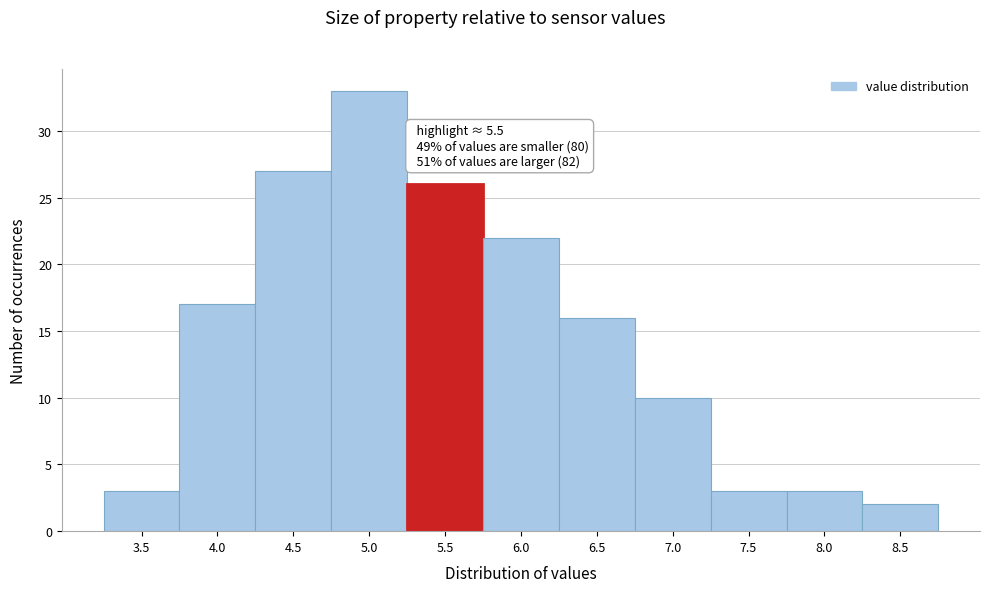

Reading right to left, what are all the values shown in this chart?

8.5=2	8.0=3	7.5=3	7.0=10	6.5=16	6.0=22	5.5=26	5.0=33	4.5=27	4.0=17	3.5=3